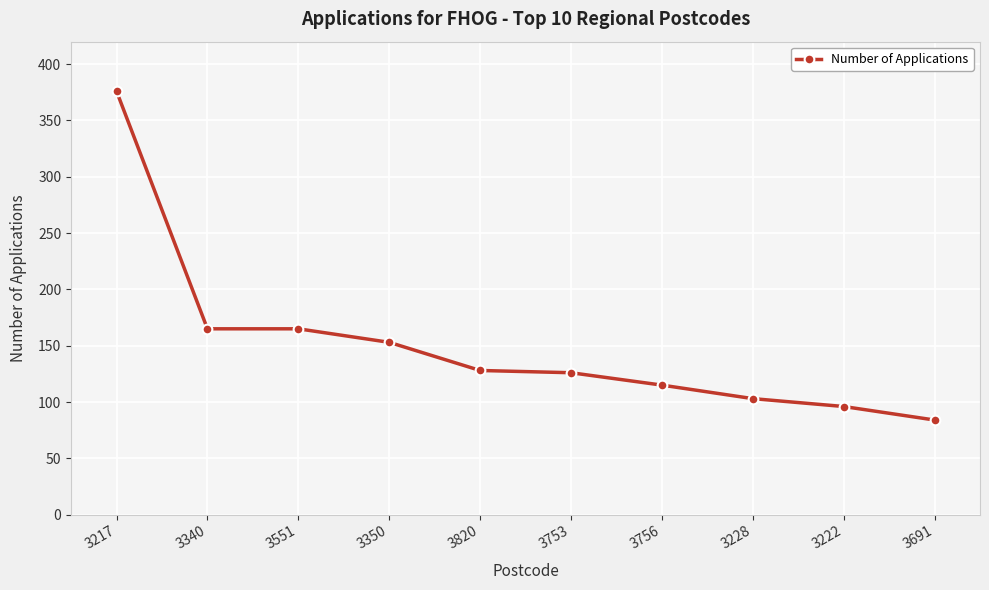

Reading left to right, list all the values displayed in this chart.

3217=376	3340=165	3551=165	3350=153	3820=128	3753=126	3756=115	3228=103	3222=96	3691=84